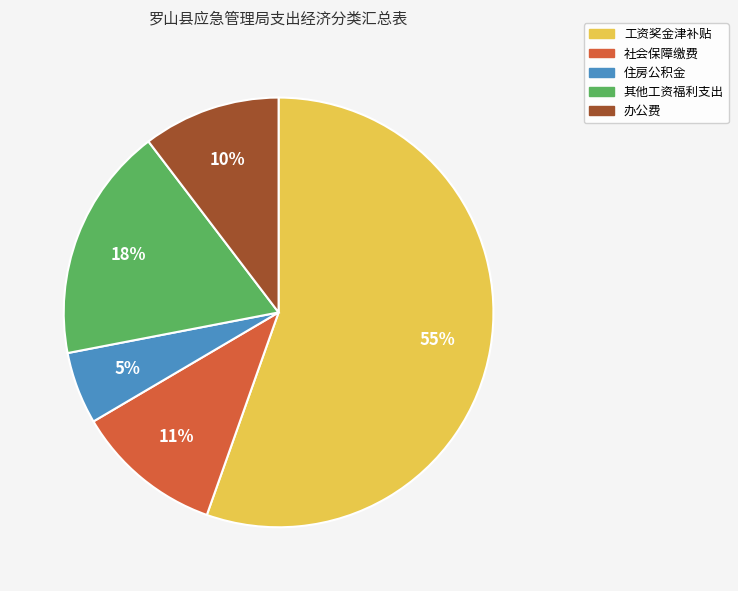

The 工资奖金津补贴 slice represents 69% of the pie. True or false?

False